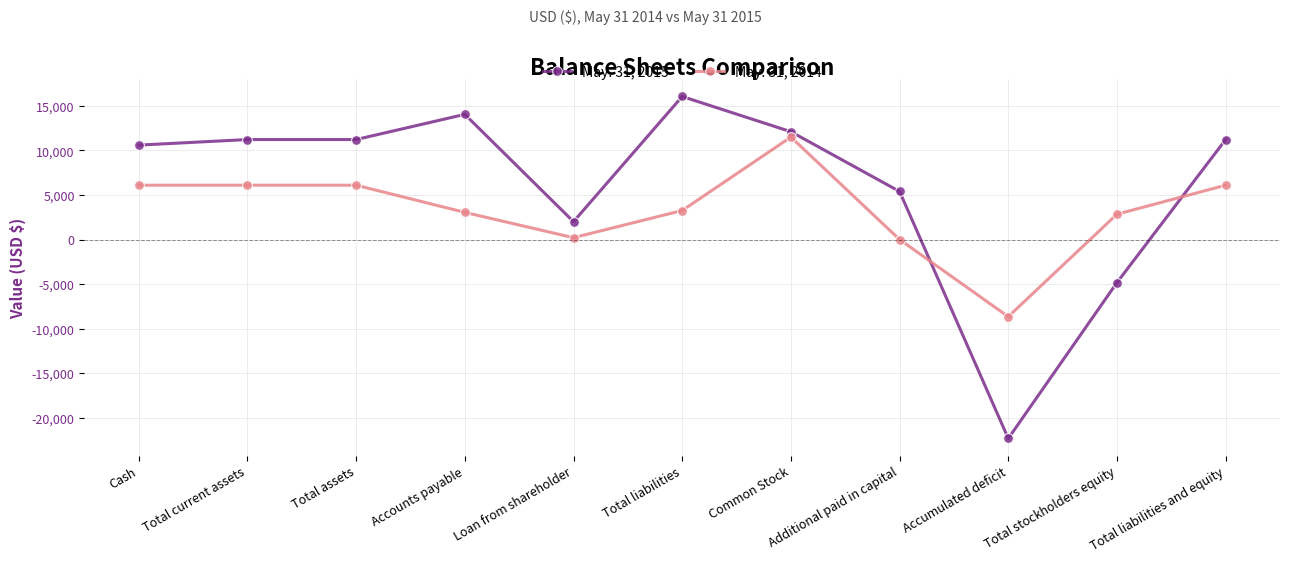

Which series ends up on top after the final intersection of May. 31, 2015 and May. 31, 2014?

May. 31, 2015